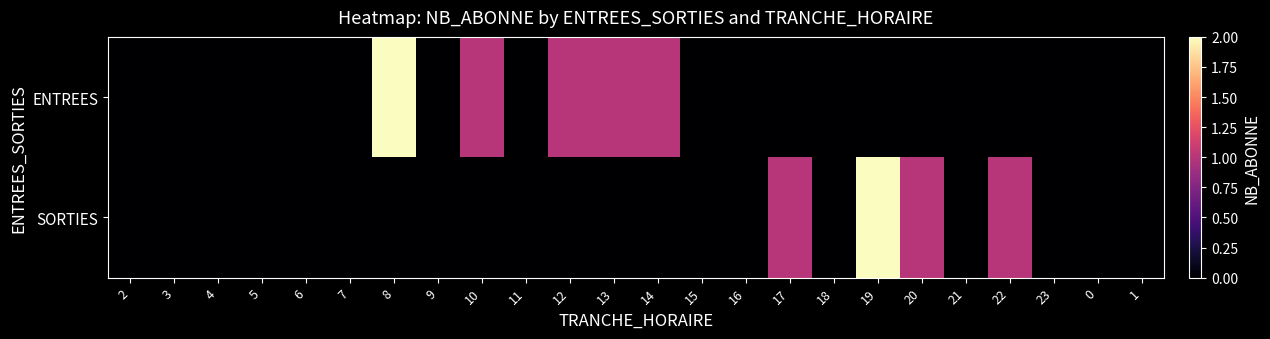

At which category does the chart reach its peak across all series?

8